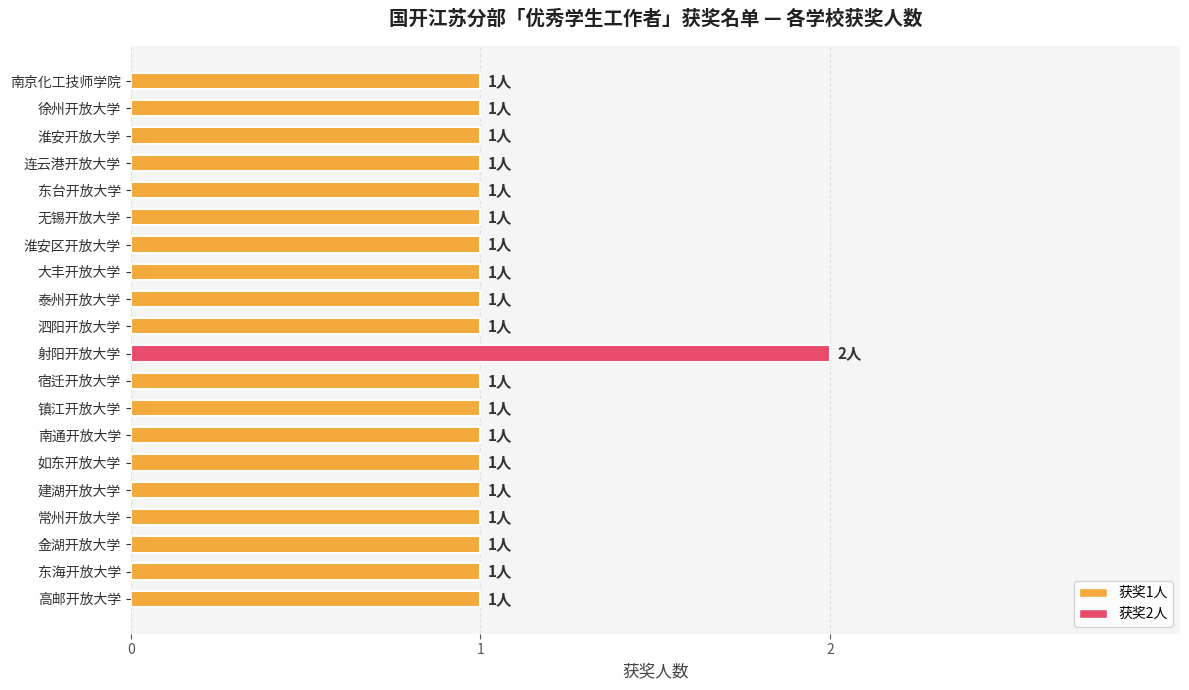

Are the bars horizontal?

Yes